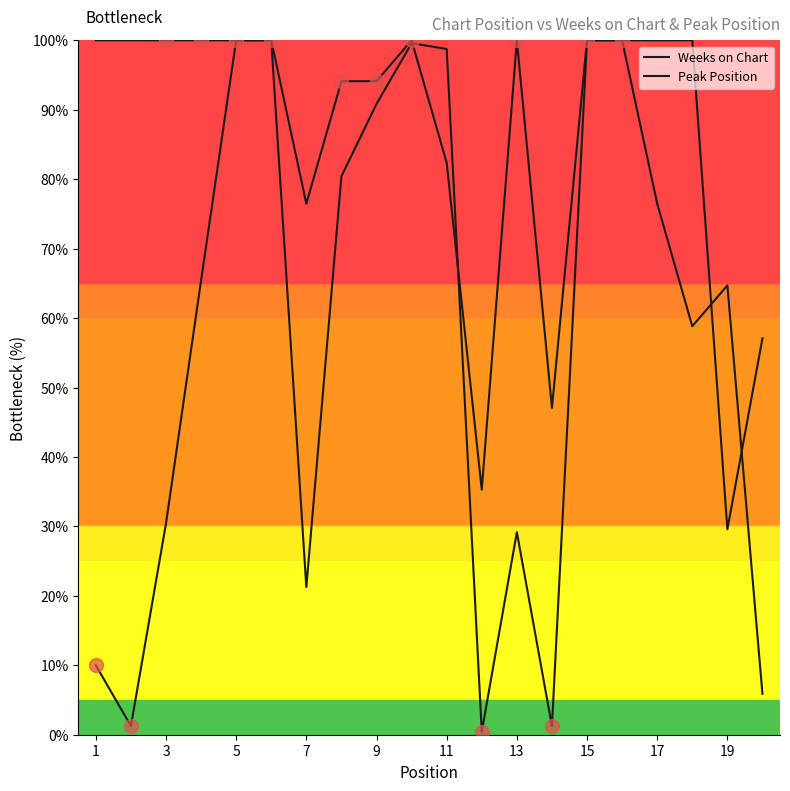

Does the chart display data point markers on the line(s)?

No